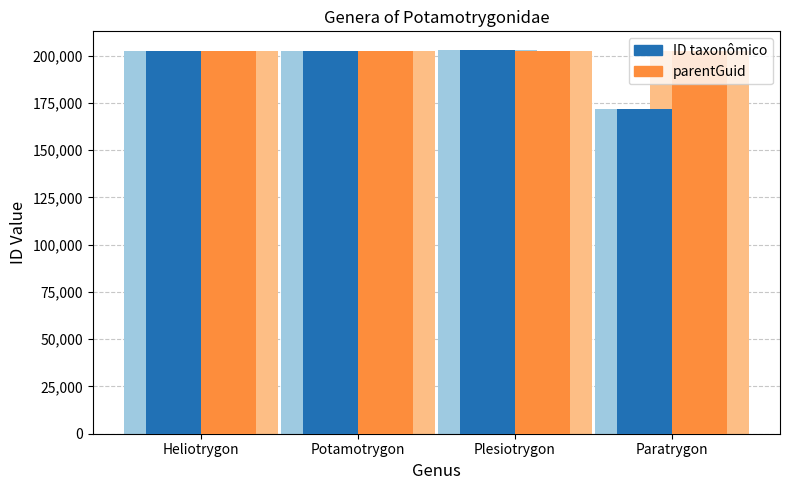

Where is parentGuid nearest to the value 202761?

Heliotrygon